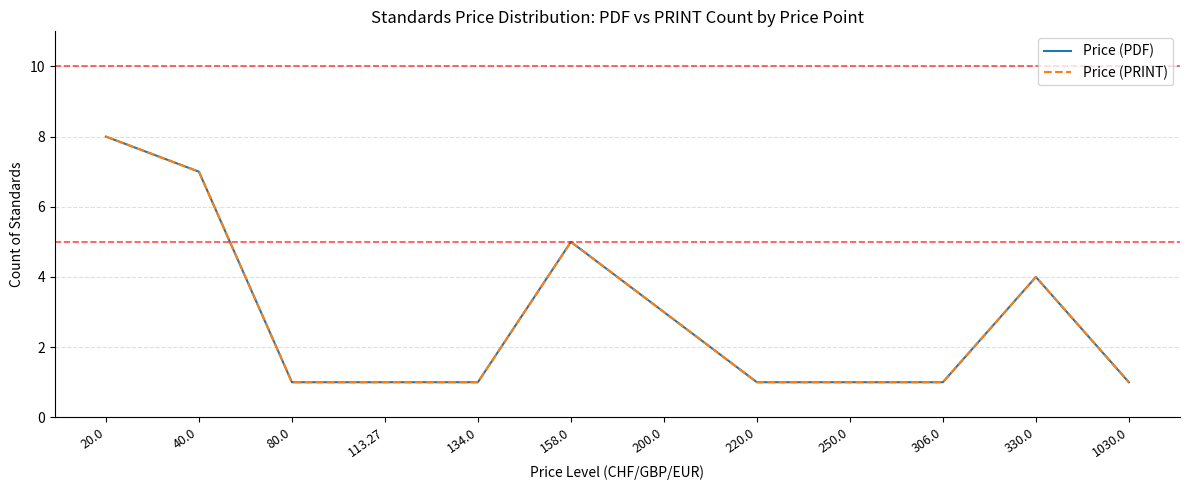

Is it true that Price (PDF) equals 1 at 220.0?

True